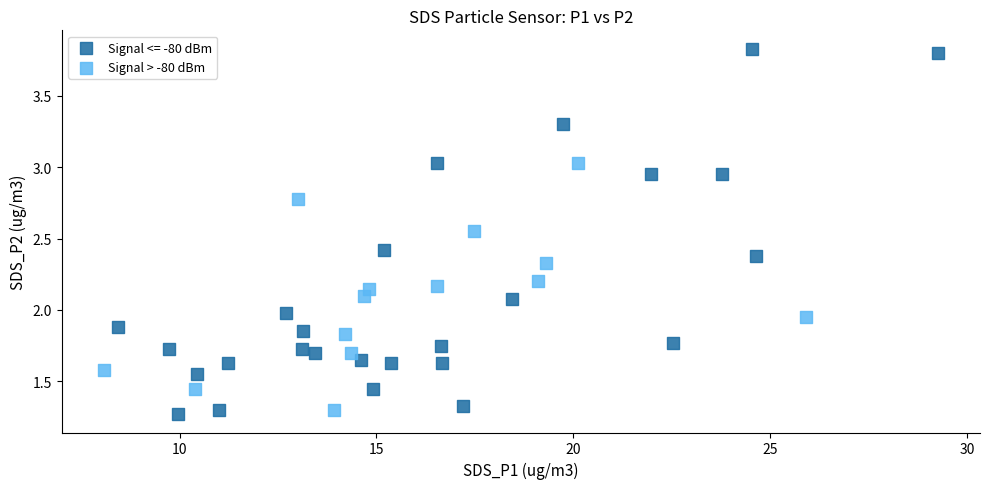

Which series has the widest spread of Y values?

Signal <= -80 dBm